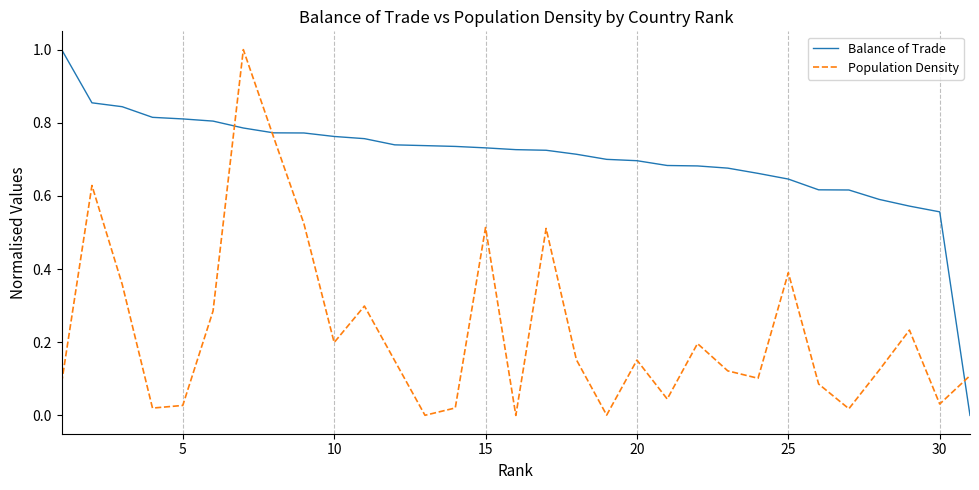

List the series in order of their overall mean, highest first.

Balance of Trade, Population Density